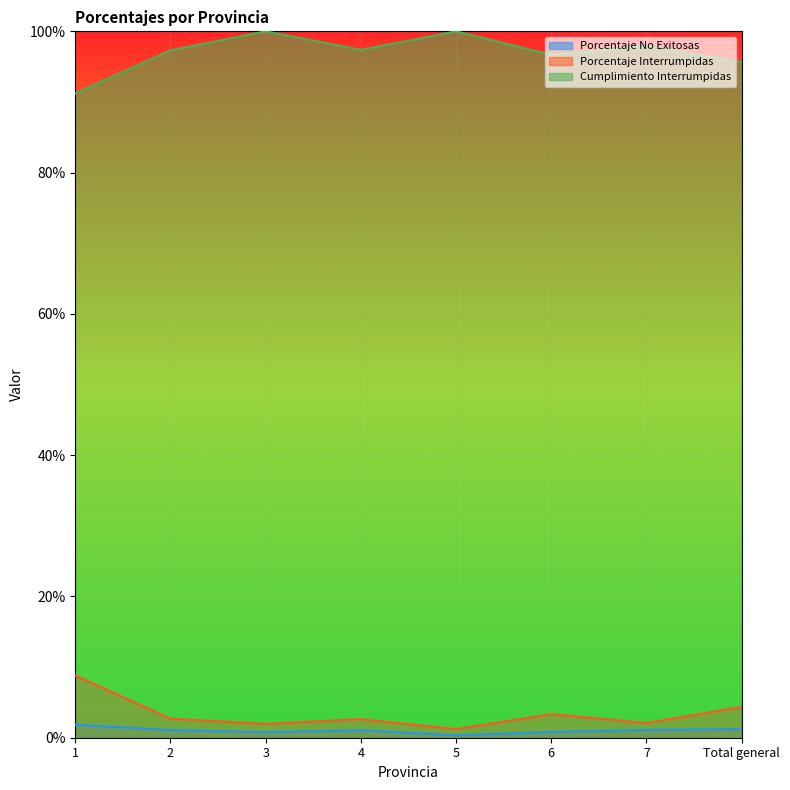

Between 5 and 3, which is larger?

3